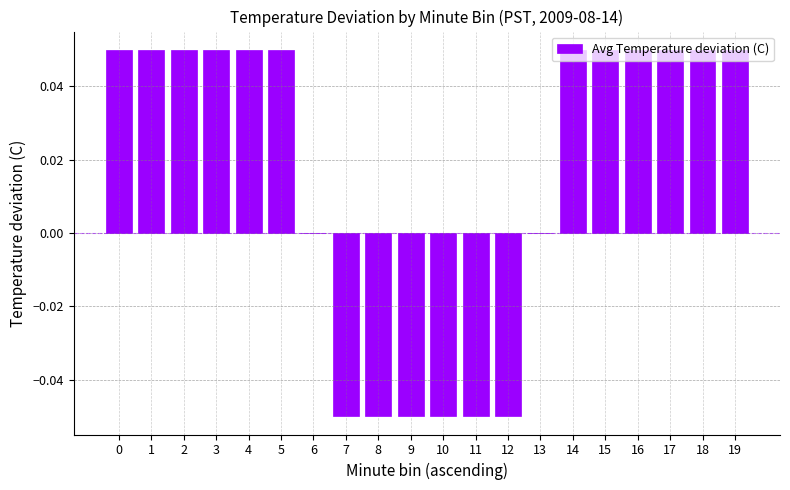

The chart shows a value of 0.0 at 5. True or false?

False